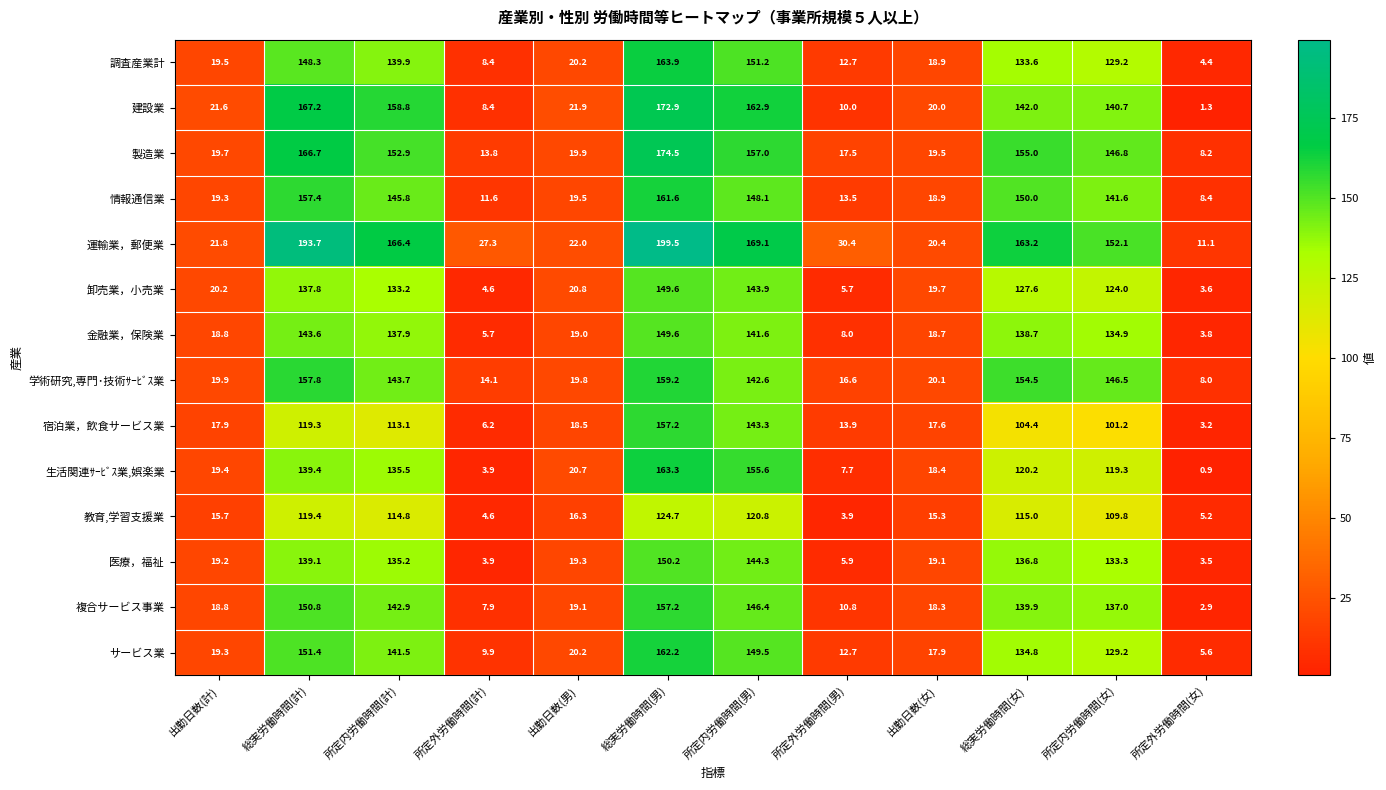

Which series has the widest spread of values?

運輸業，郵便業